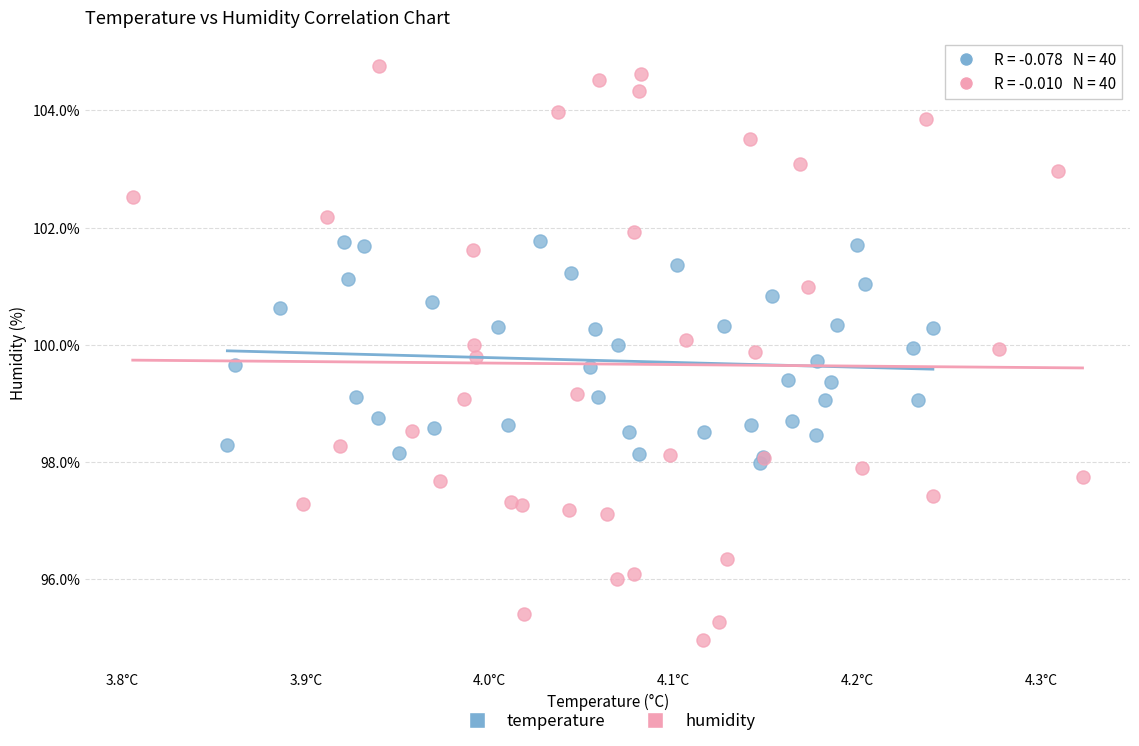

Which series contains the highest Y value?

humidity